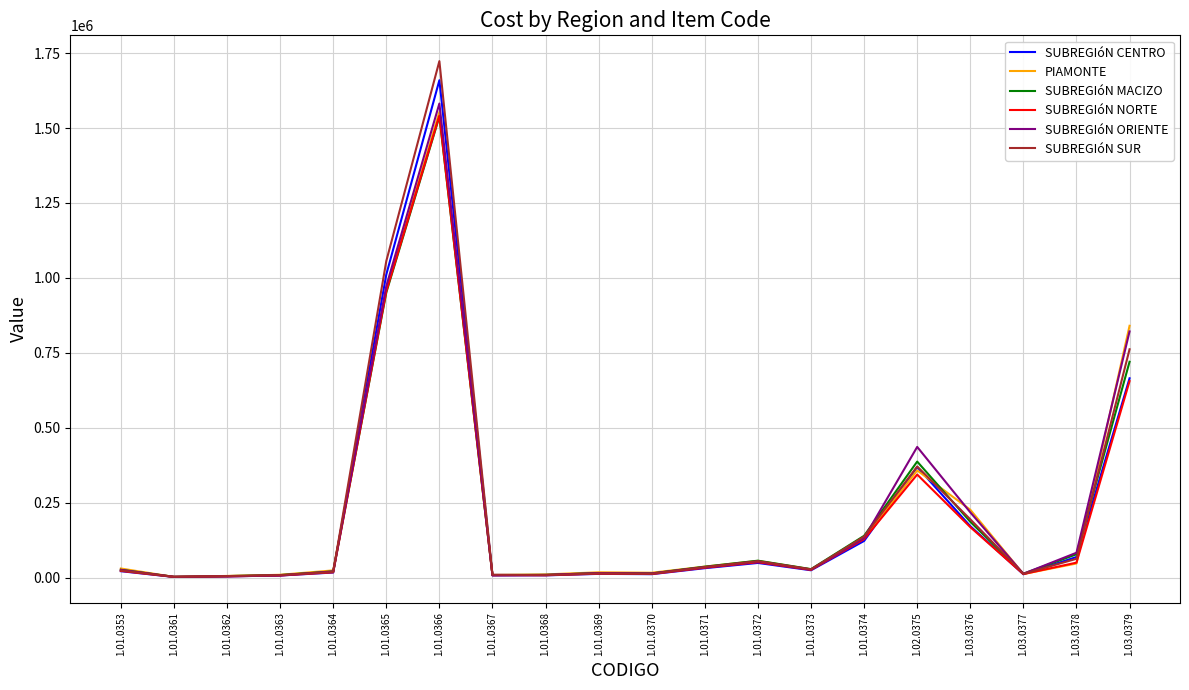

What is the maximum value shown in the chart?

1723225.8